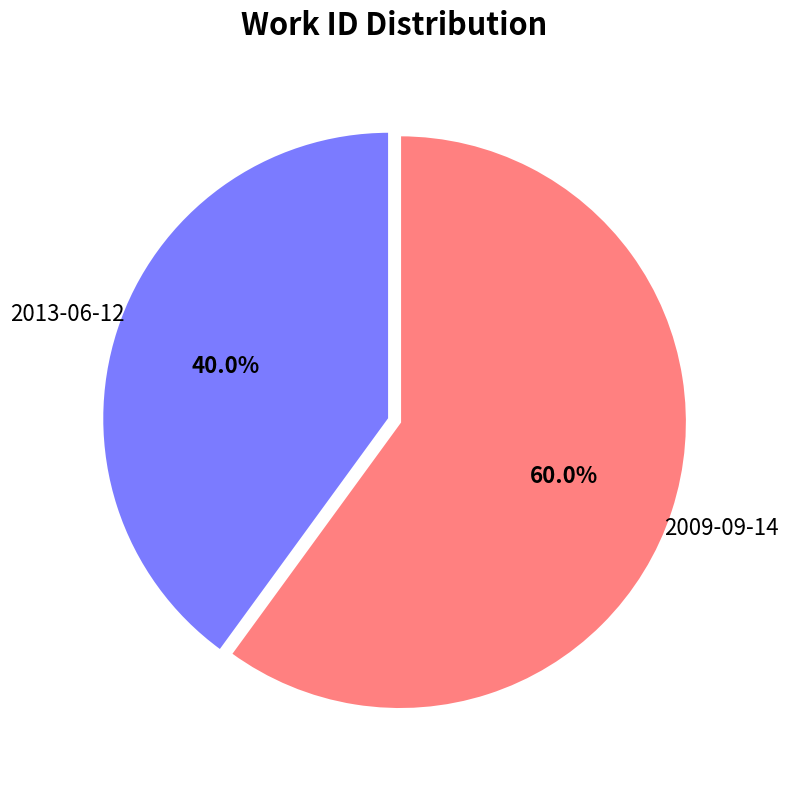

Is there any slice that represents more than half of the pie?

Yes